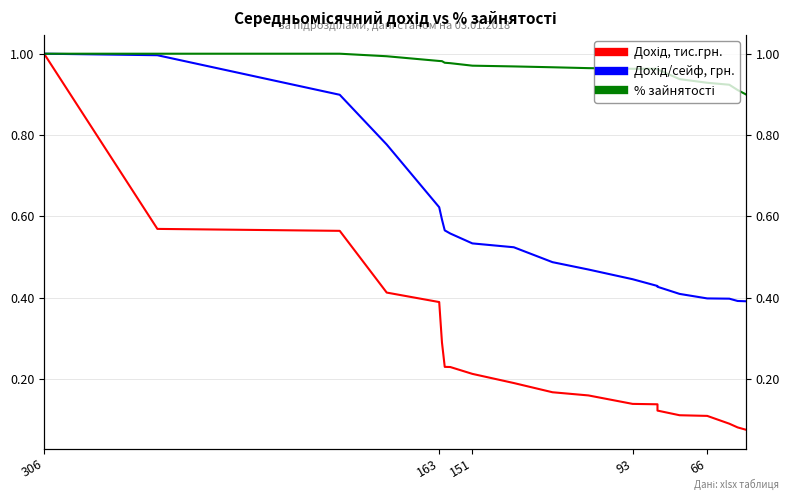

True or false: % зайнятості and Дохід/сейф, грн. intersect in this chart.

False